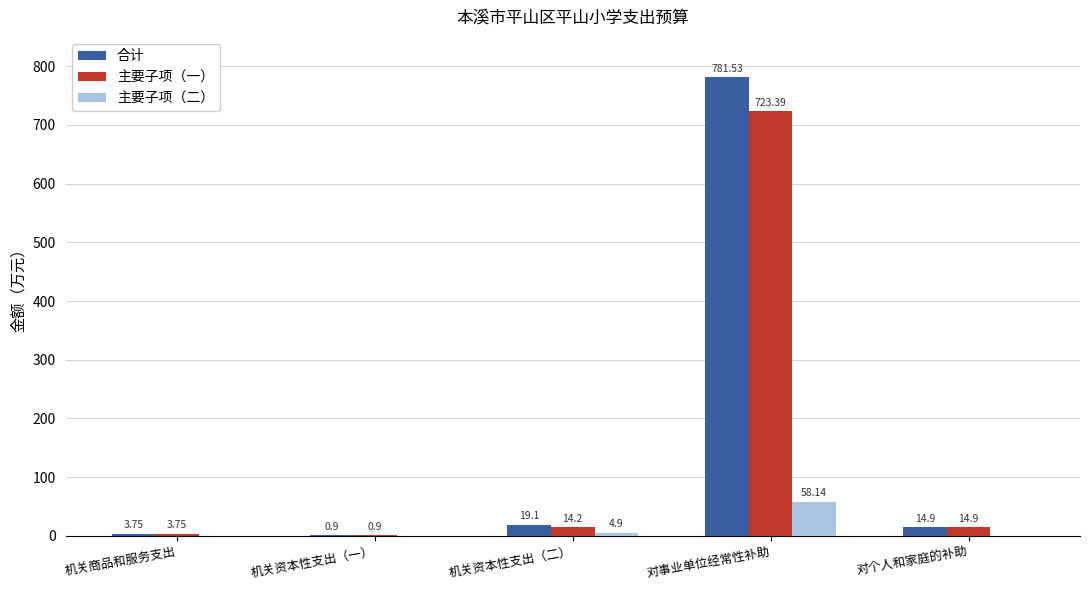

What is the sum of all 合计 values?

820.2